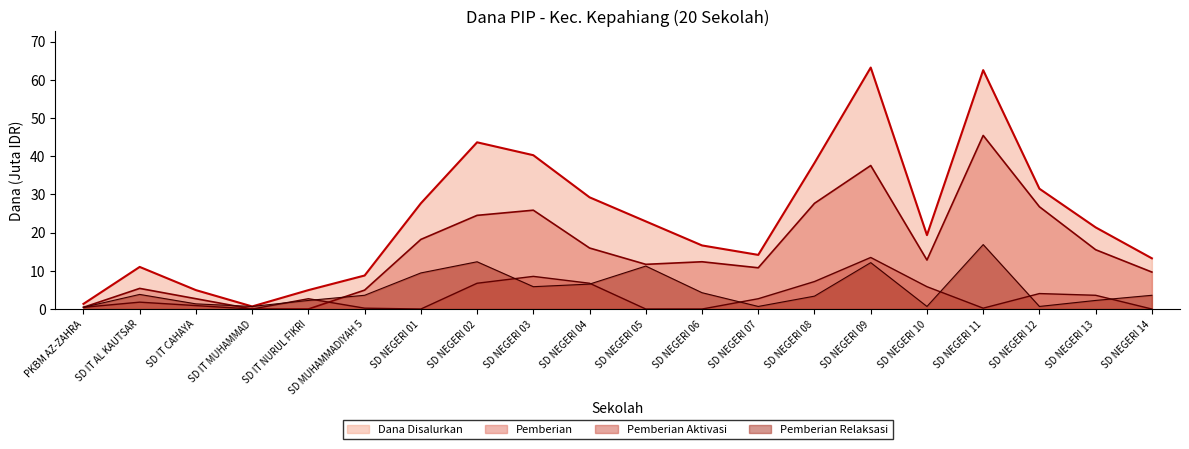

Rank the series at PKBM AZ-ZAHRA from highest to lowest value.

Dana Disalurkan, Pemberian, Pemberian Aktivasi, Pemberian Relaksasi